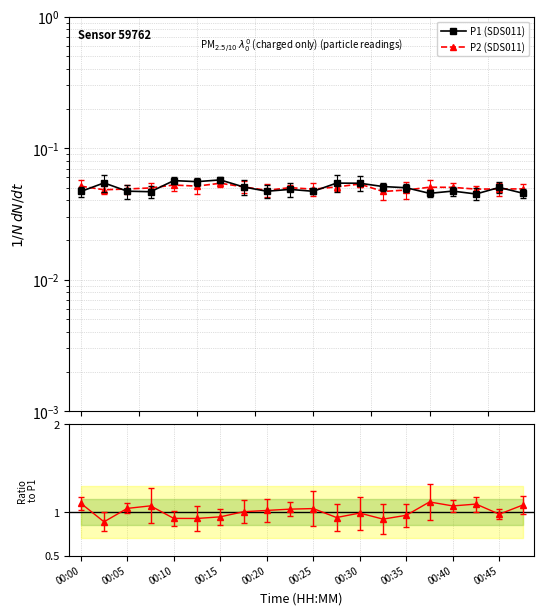

At how many categories does at least one series exceed 0?

20